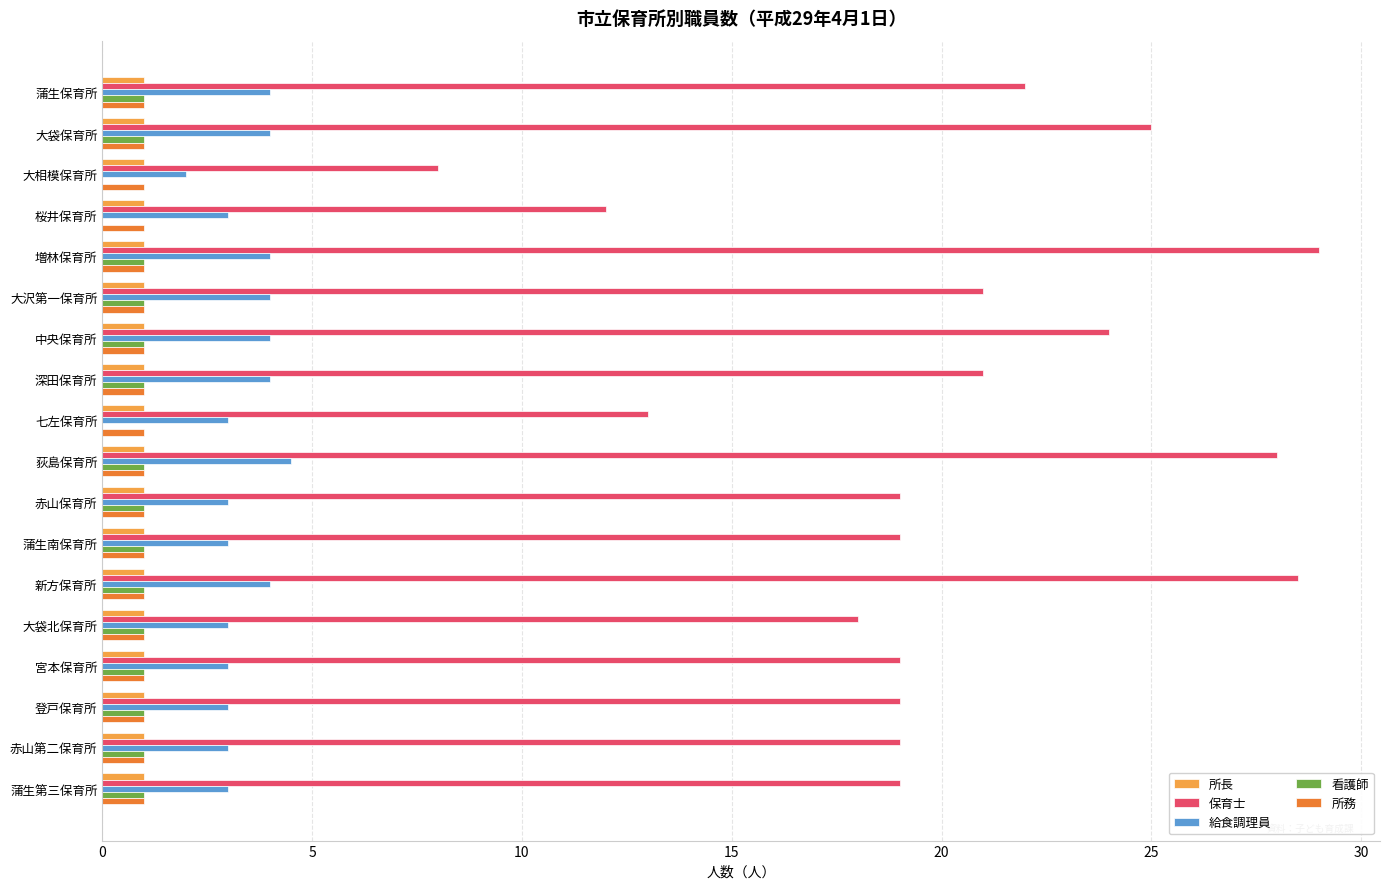

Is it true that 保育士 equals 6.9 at 桜井保育所?

False